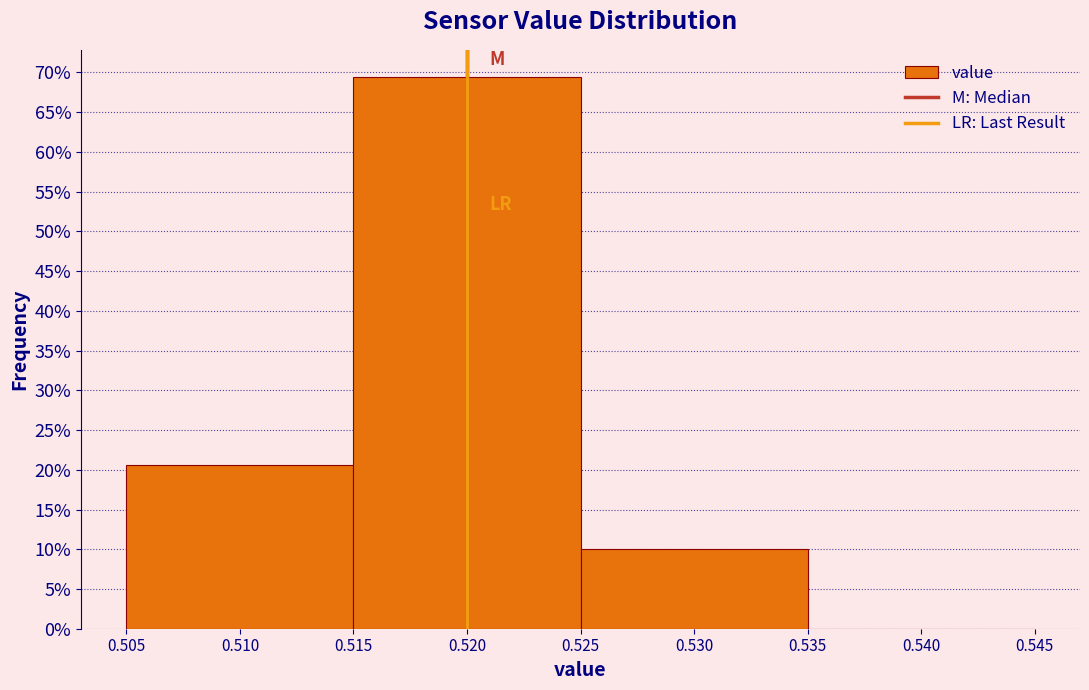

Which range on the x-axis has the tallest bar?

0.515 to 0.525